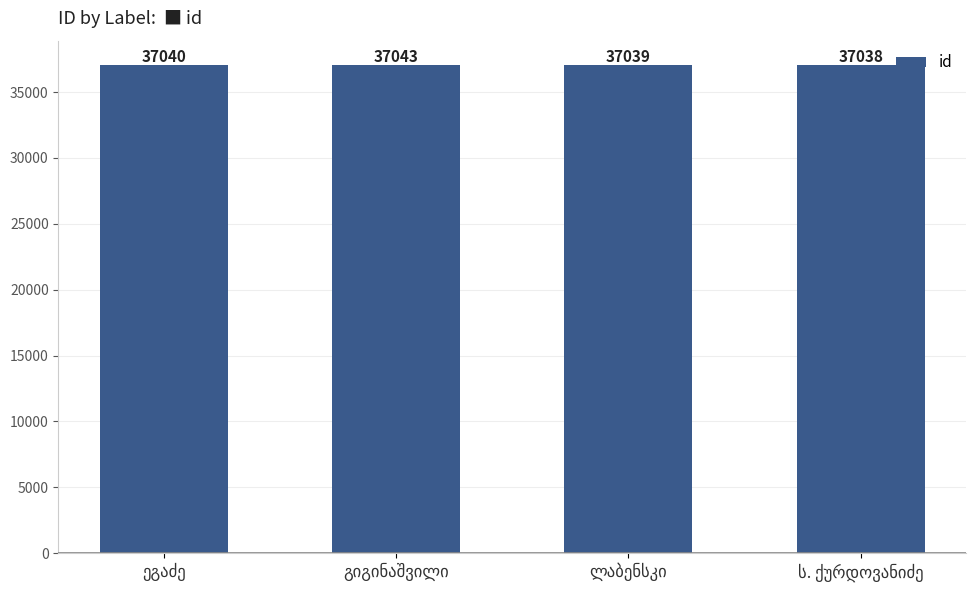

Count the values in the range 37039 to 37043.

3